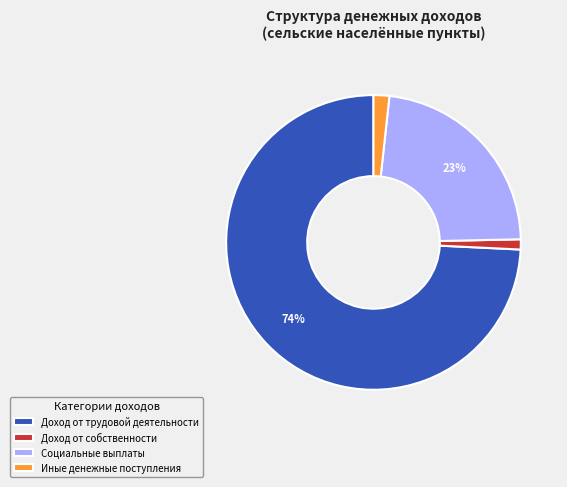

What is the majority slice?

Доход от трудовой деятельности